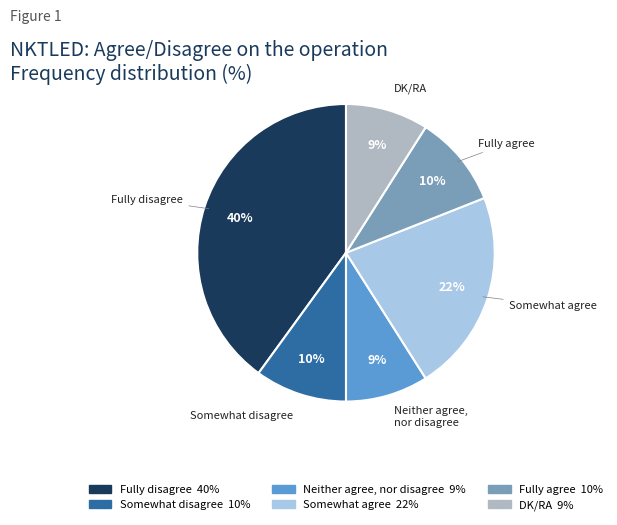

Is the sum of Somewhat disagree and Fully agree greater than half?

No